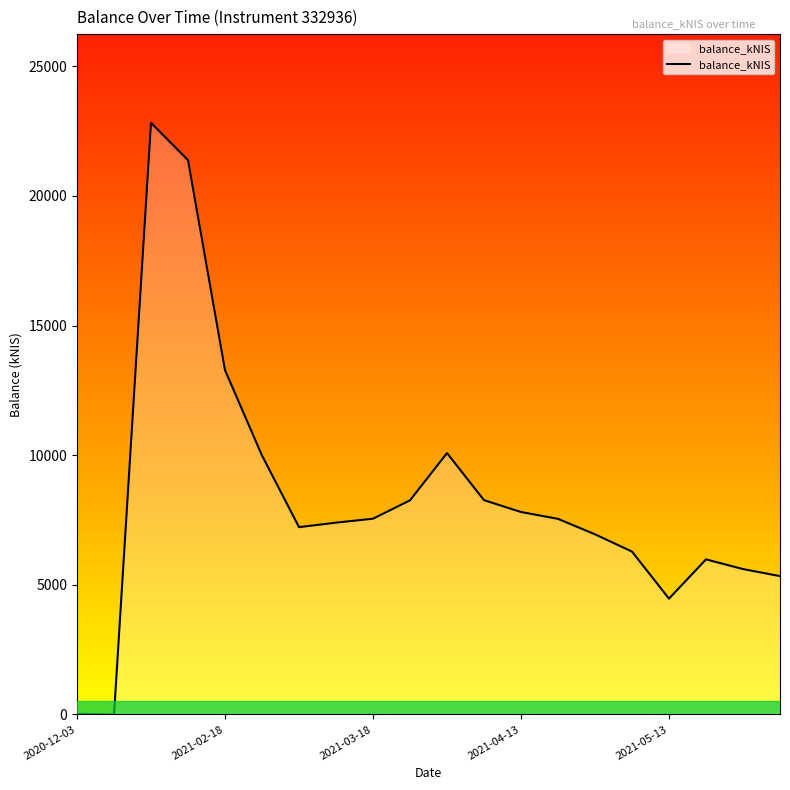

What is the difference between the maximum and minimum values?

22814.7